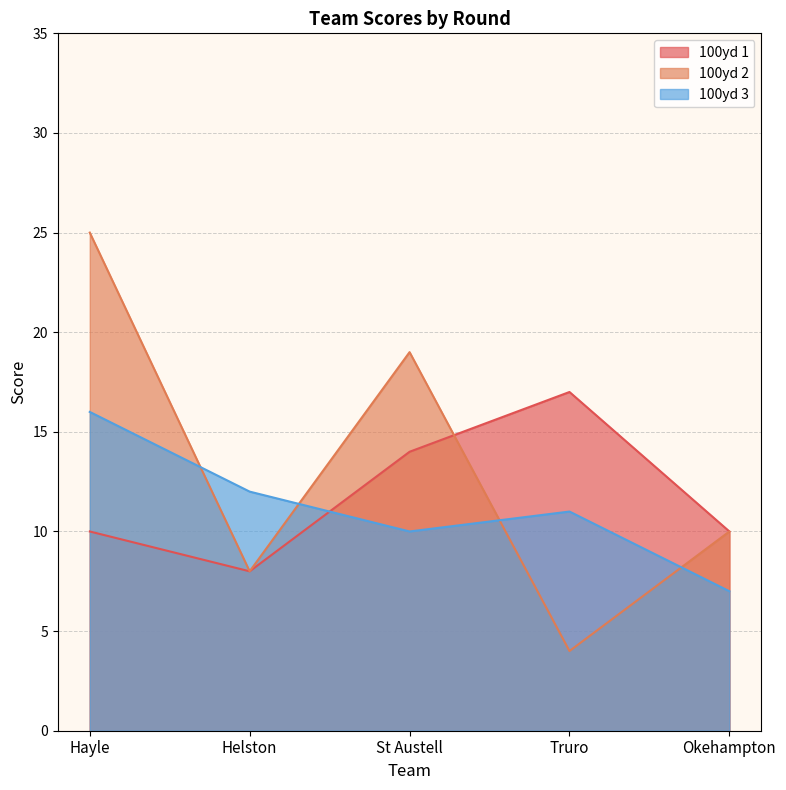

What is the smallest value displayed?

4